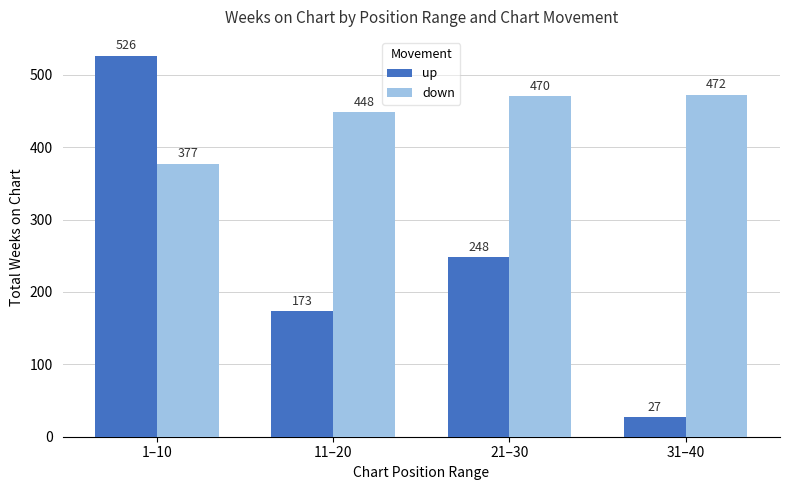

How many categories are shown in the chart?

4